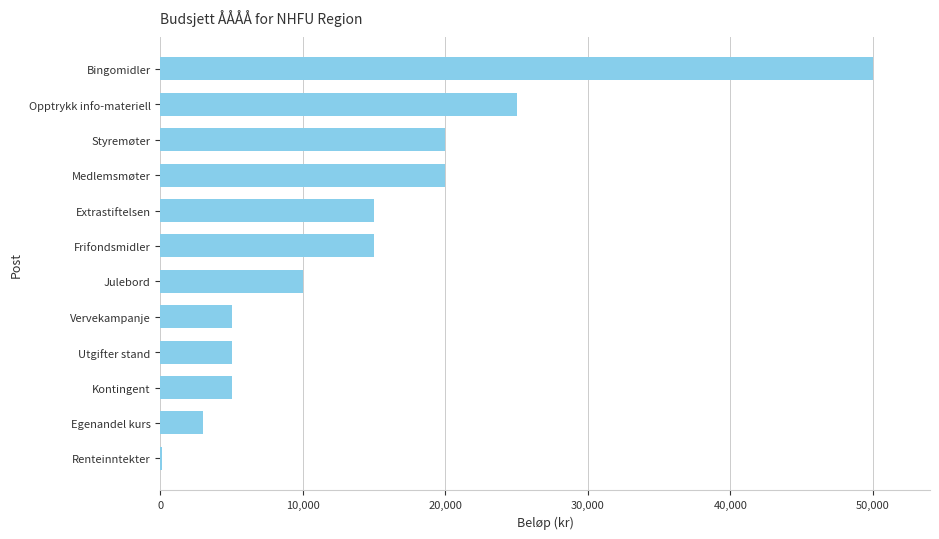

What is the sum of the values at Julebord and Medlemsmøter?

30000